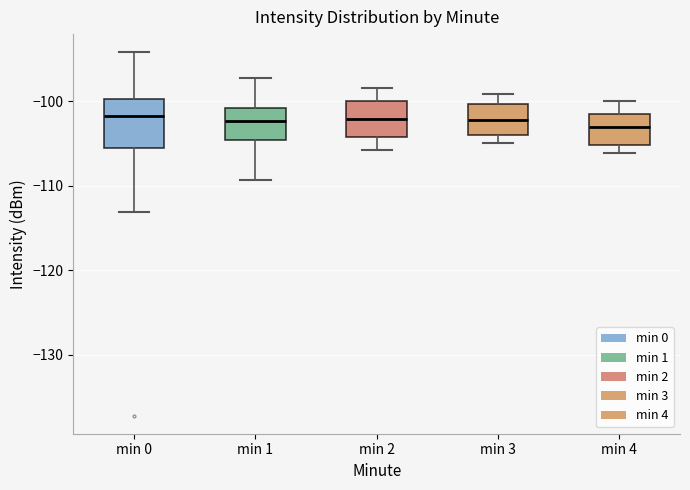

Reading left to right, read every box against the y-axis: the position of its median line, the range the box covers, and the ends of its whiskers. The values are not printed on the chart, so give them approximately, as read against the axis.

min 0: median -102, box -106 to -100, whiskers -113 to -94
min 1: median -102, box -105 to -101, whiskers -109 to -97
min 2: median -102, box -104 to -100, whiskers -106 to -98
min 3: median -102, box -104 to -100, whiskers -105 to -99
min 4: median -103, box -105 to -102, whiskers -106 to -100